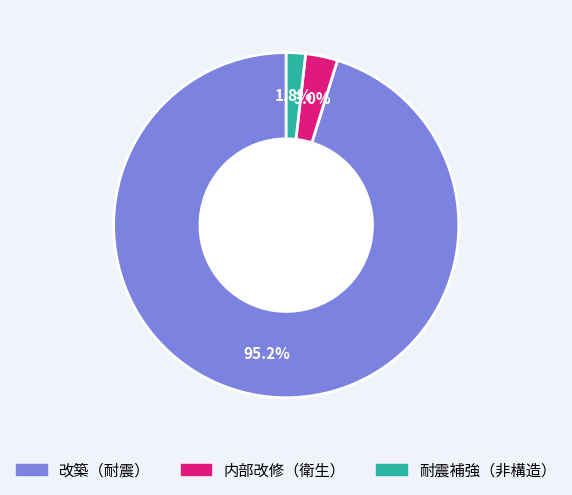

To the nearest percent, what is the average slice percentage?

33%